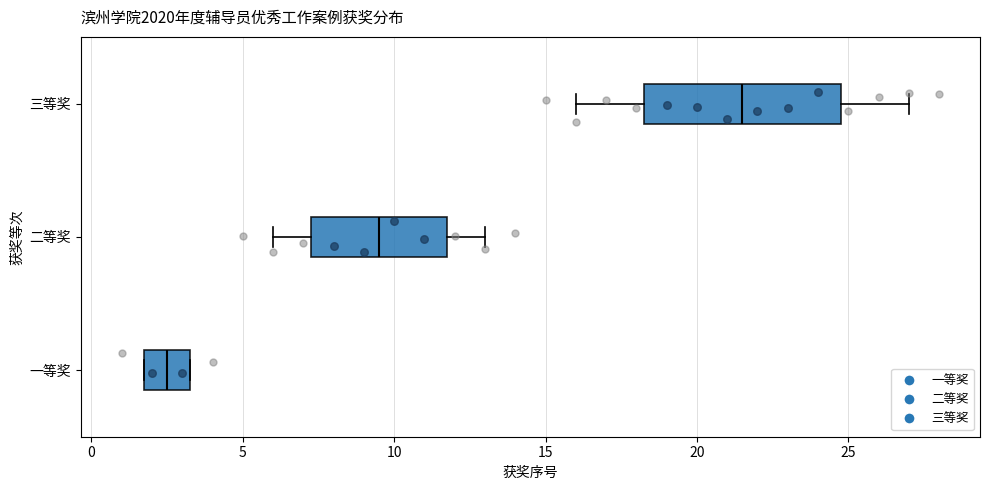

Which box has the furthest to the right median line?

三等奖